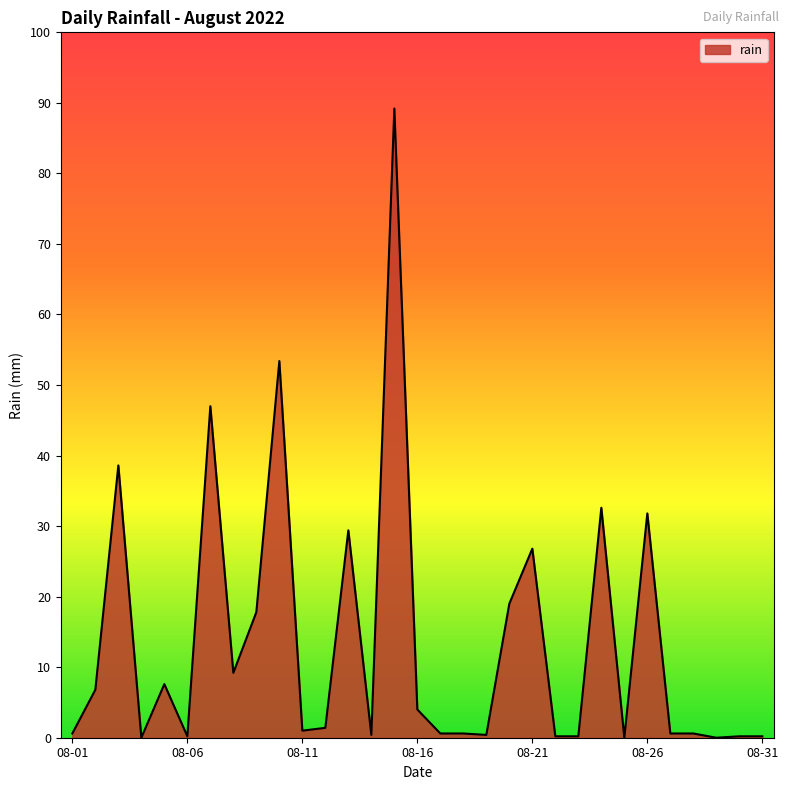

What is the difference between the maximum and minimum values?

89.2